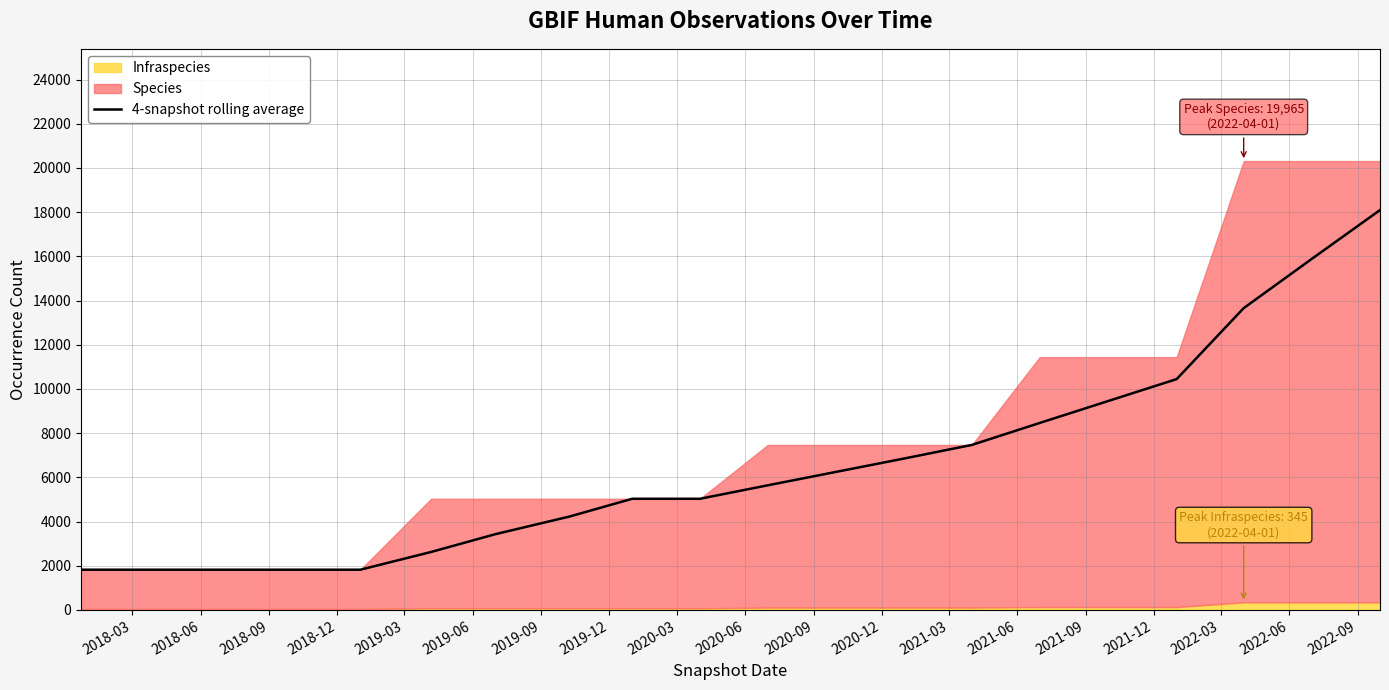

What is the lowest value of the 4-snapshot rolling average series?

1822.0